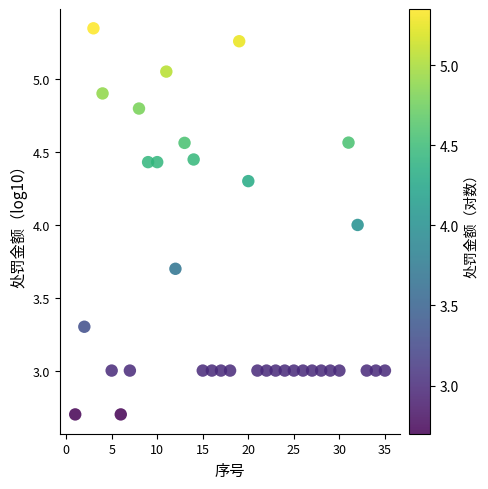

What is the range of Y values (max minus min)?

2.7